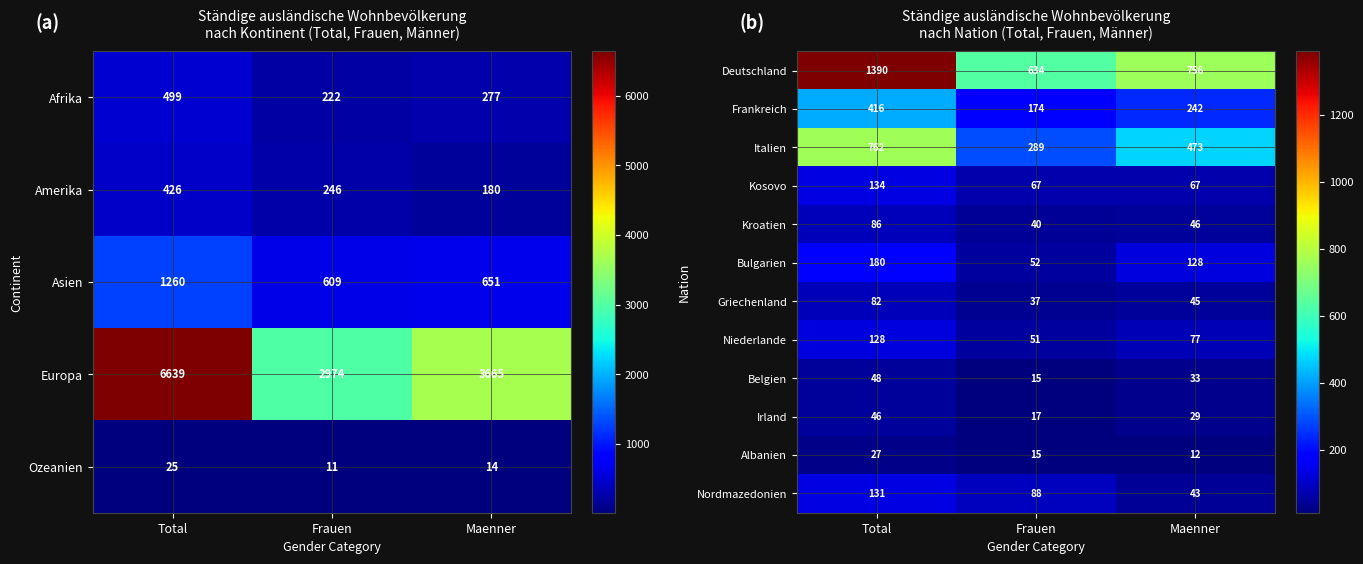

Rank the categories by Nordmazedonien value from highest to lowest.

Total, Frauen, Maenner